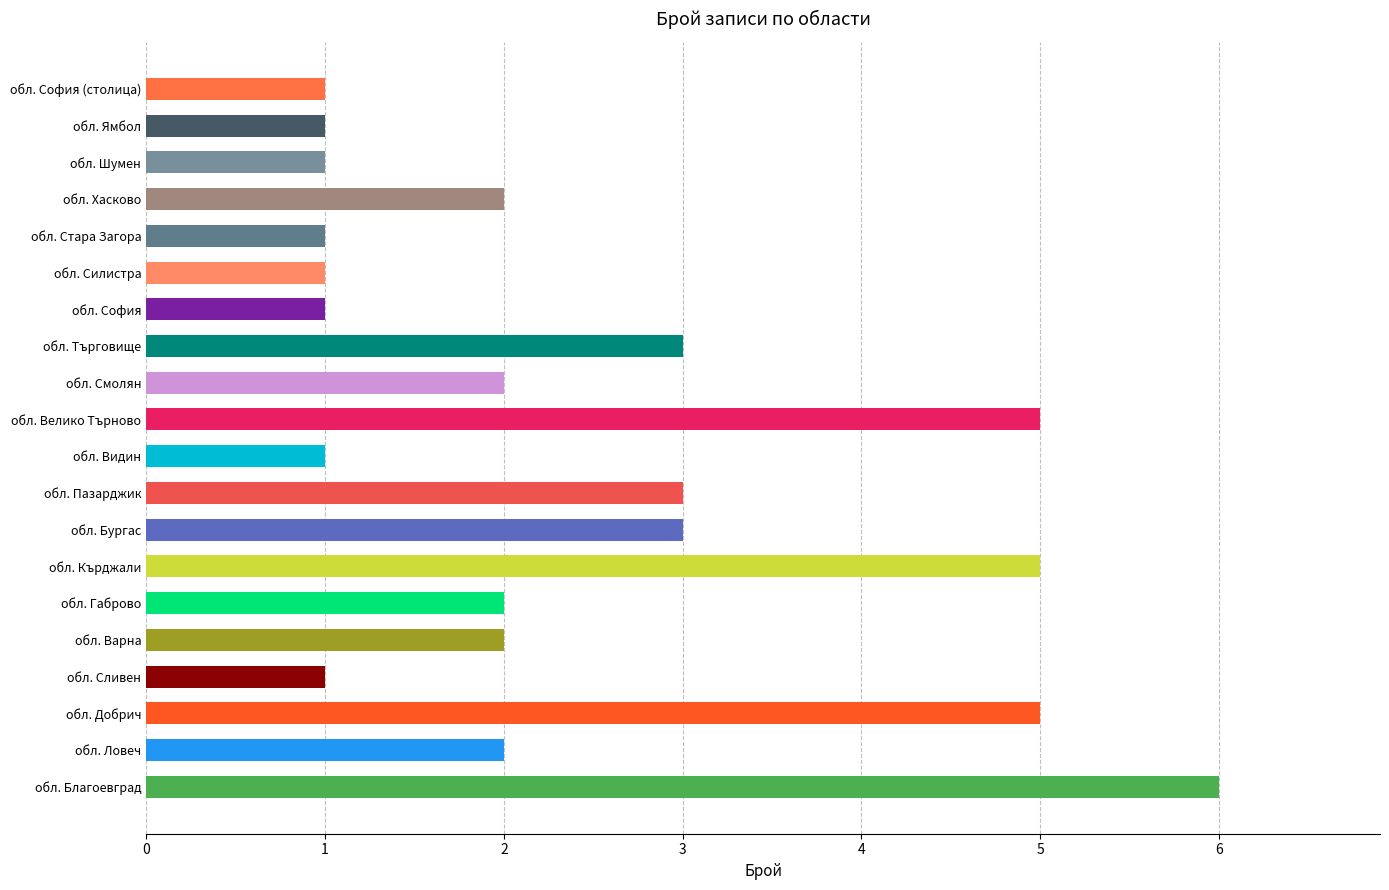

What is the average value?

2